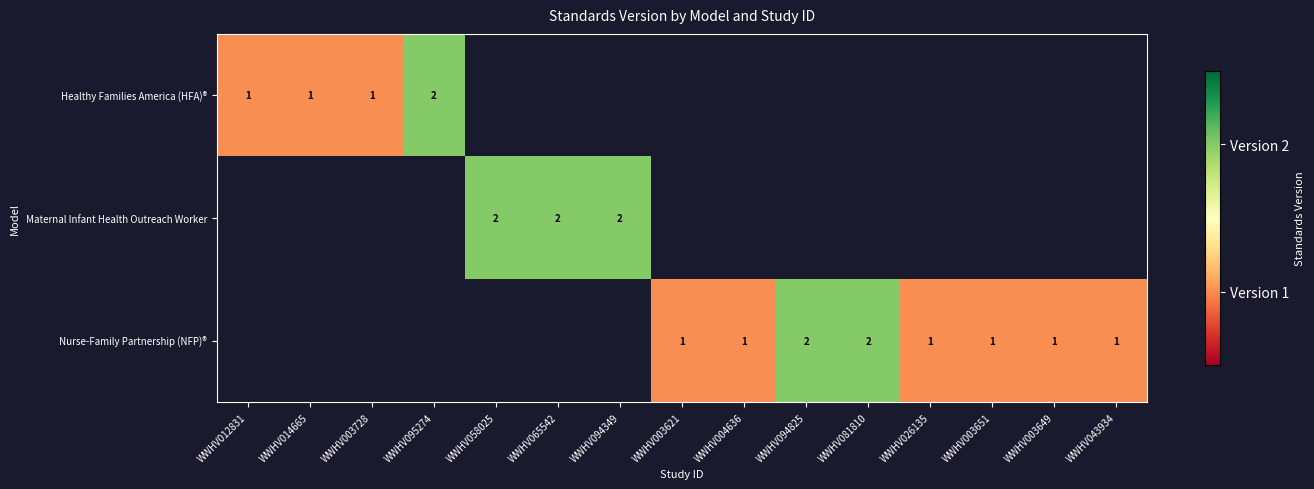

Between WWHV003728 and WWHV012831, which is larger?

WWHV003728